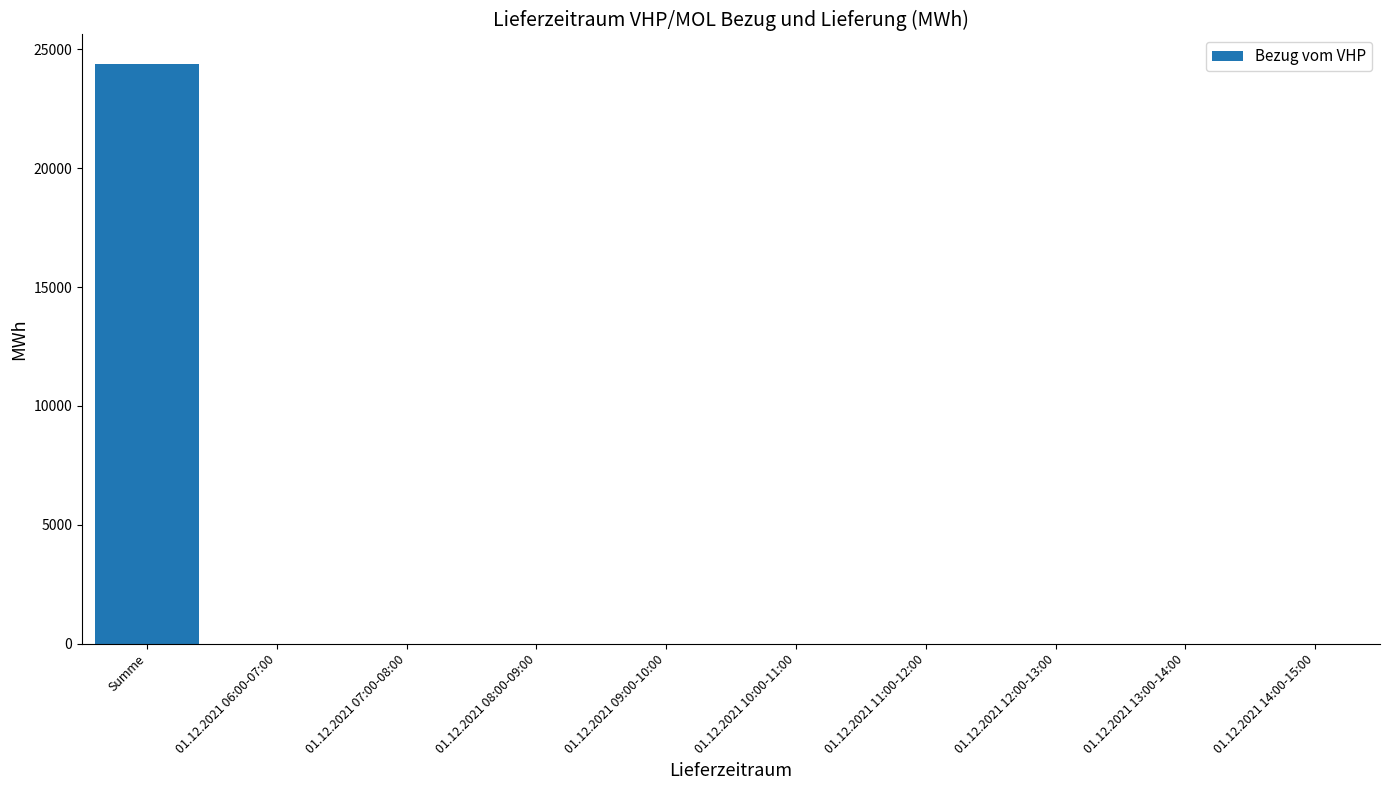

How many series are shown in this chart?

1